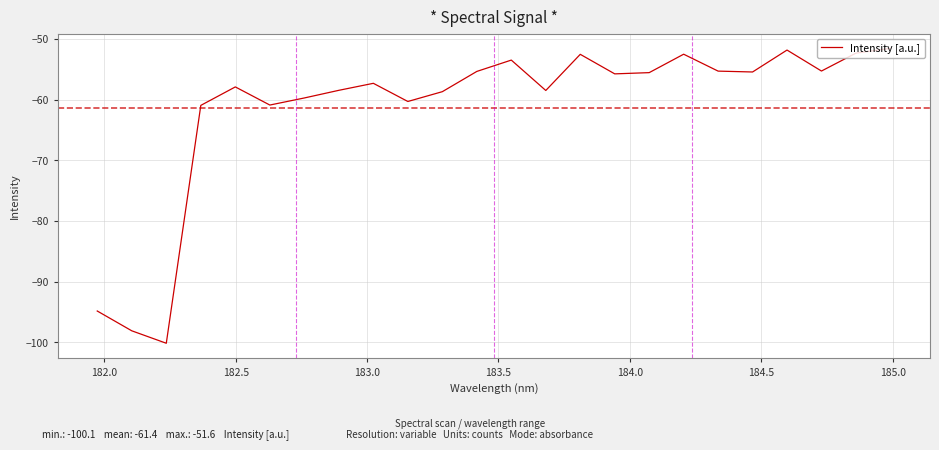

What is the minimum value shown in the chart?

-100.1